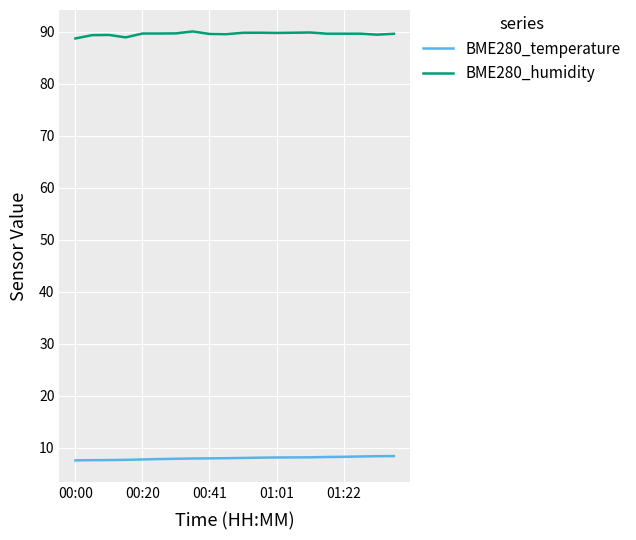

What is the minimum value for BME280_humidity?

88.7